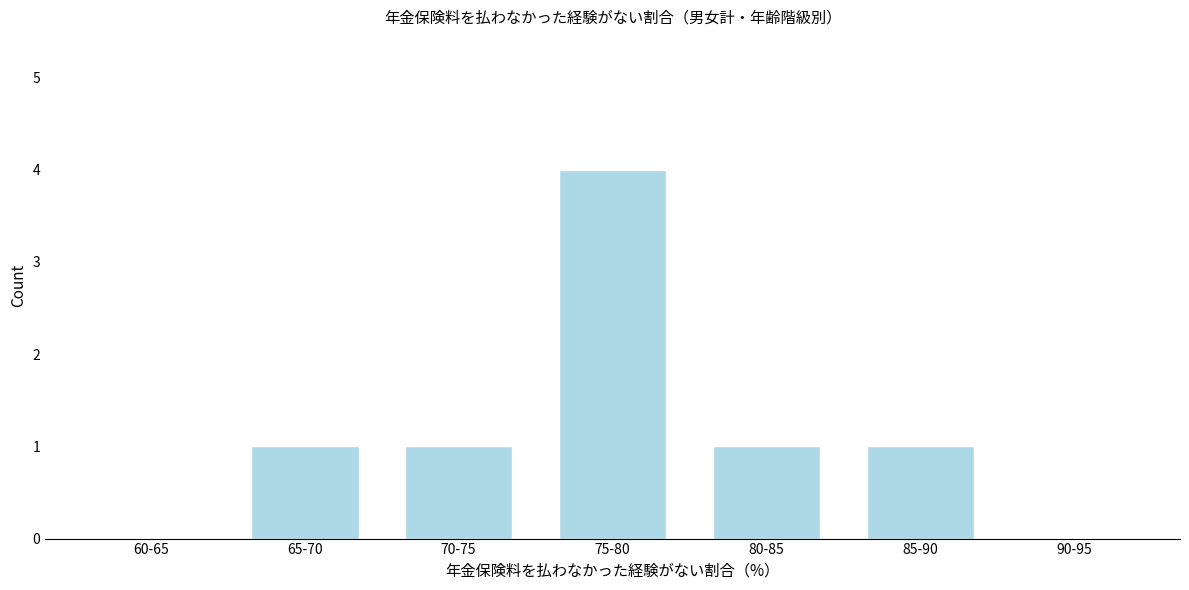

Reading left to right, transcribe all the data shown in this chart.

60-65=0	65-70=1	70-75=1	75-80=4	80-85=1	85-90=1	90-95=0